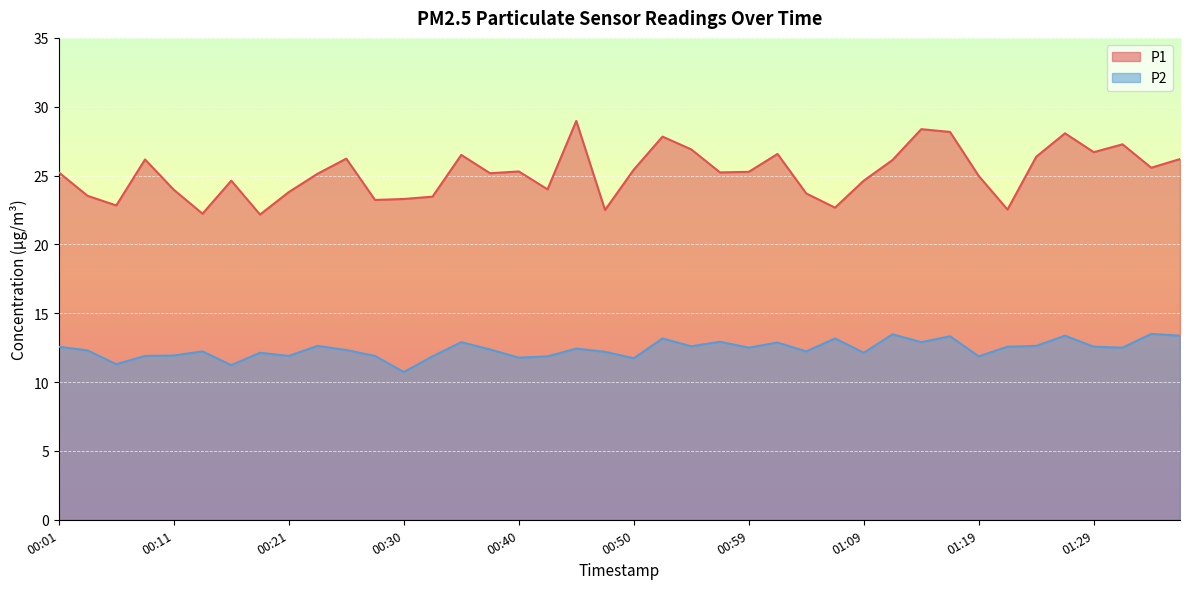

True or false: P2 and P1 cross at least once.

False